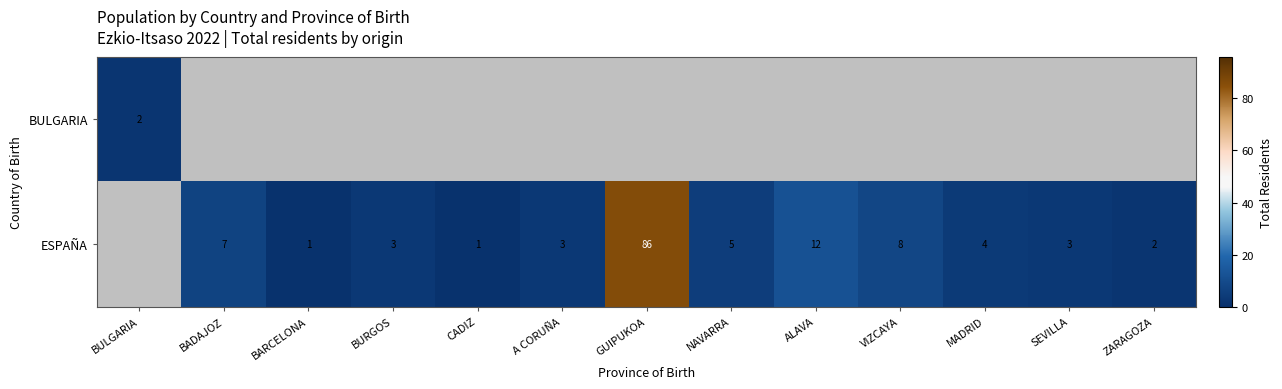

Which label corresponds to the smallest value in the chart?

BARCELONA